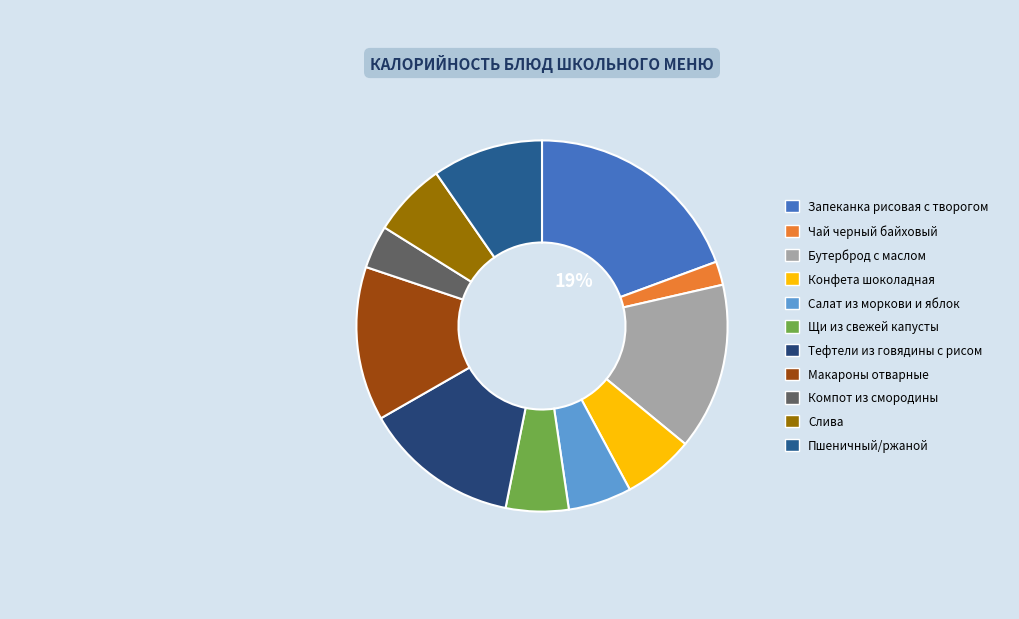

Which slice is the smallest?

Чай черный байховый